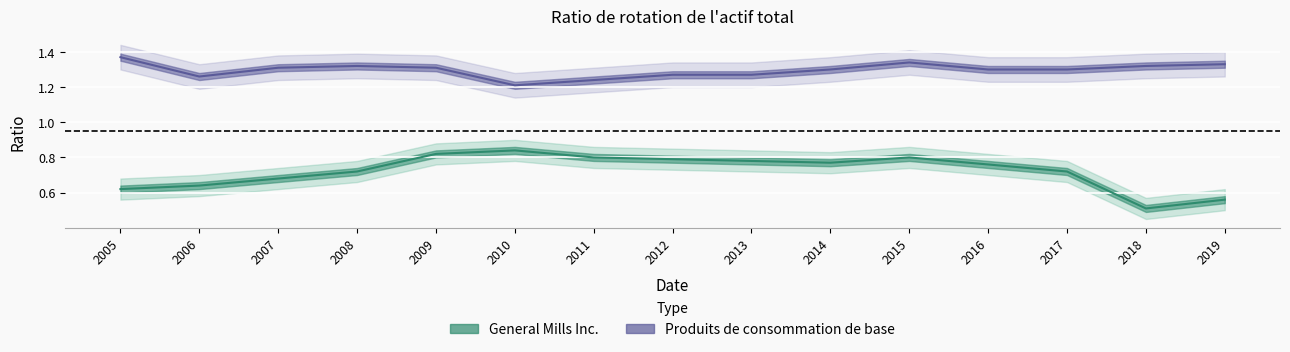

List the labels in order of General Mills Inc. value, largest first.

2010, 2009, 2011, 2015, 2012, 2013, 2014, 2016, 2008, 2017, 2007, 2006, 2005, 2019, 2018